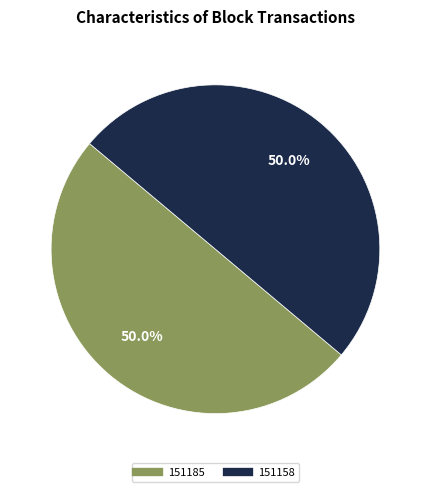

How many segments does this pie chart have?

2